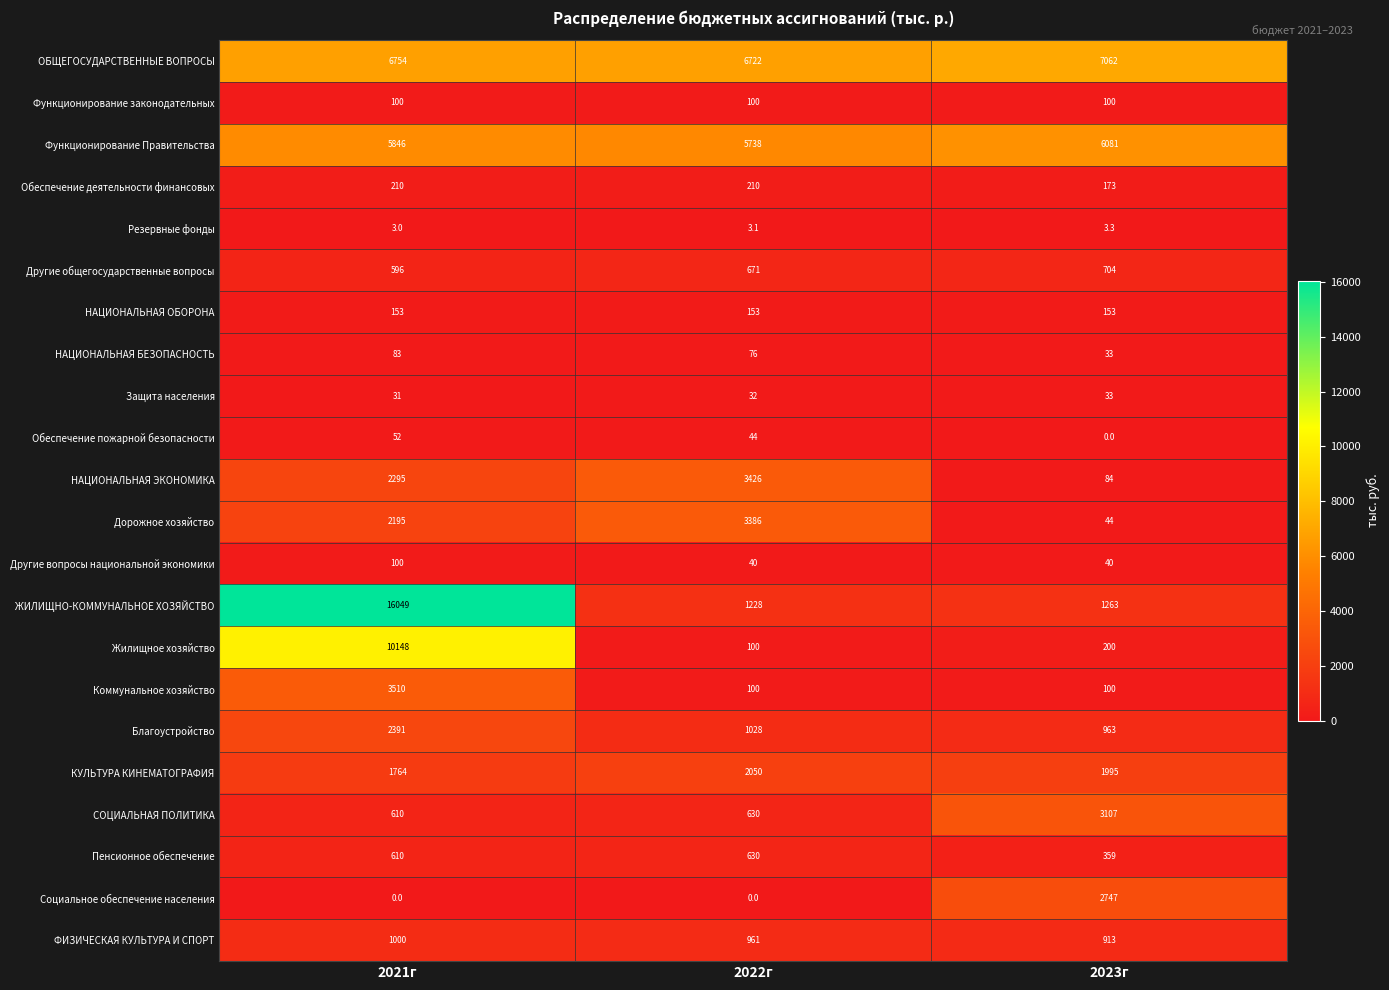

Which series has the widest spread of values?

ЖИЛИЩНО-КОММУНАЛЬНОЕ ХОЗЯЙСТВО